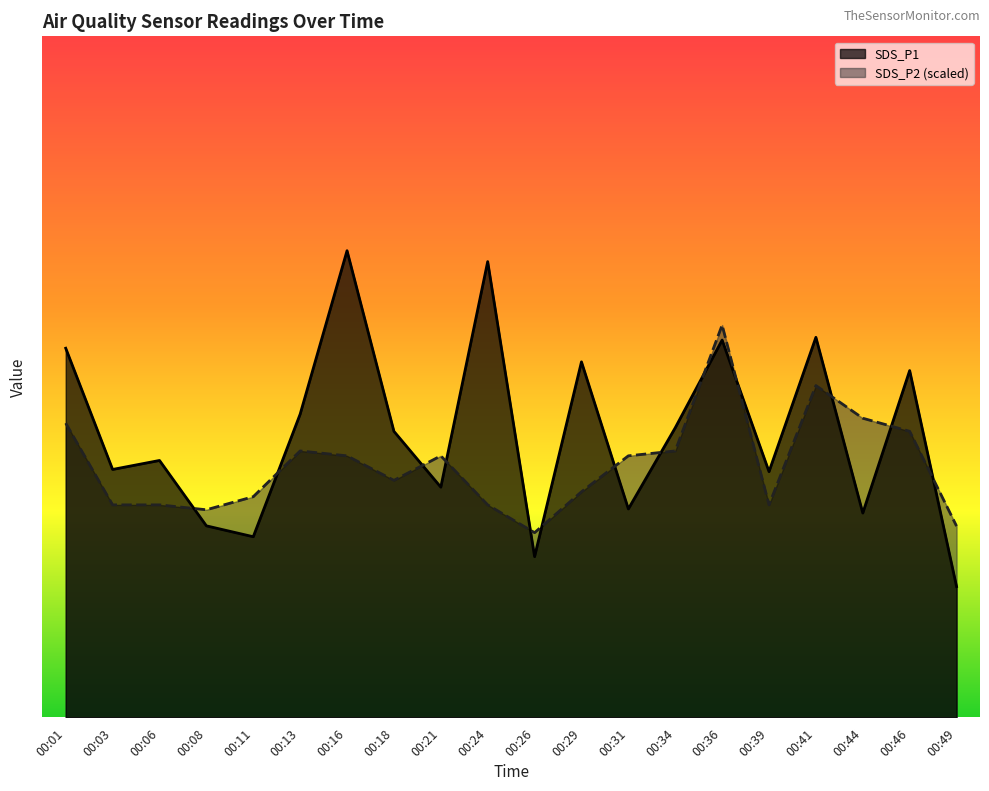

How many lines are shown in the chart?

2